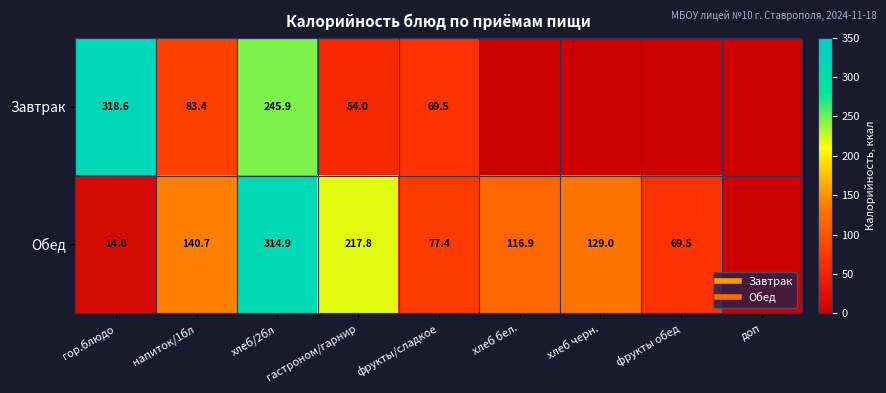

How many series are shown in this chart?

2